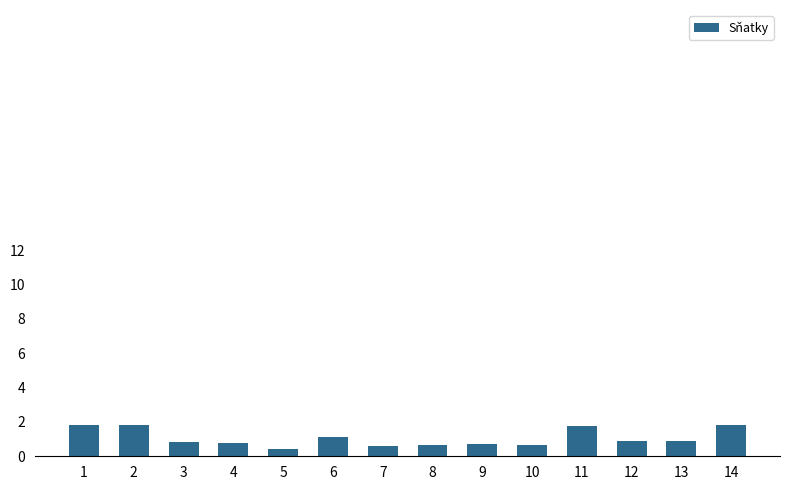

Reading left to right, what are all the values shown in this chart?

1=1808	2=1832	3=845	4=800	5=438	6=1117	7=617	8=659	9=695	10=676	11=1771	12=902	13=872	14=1821